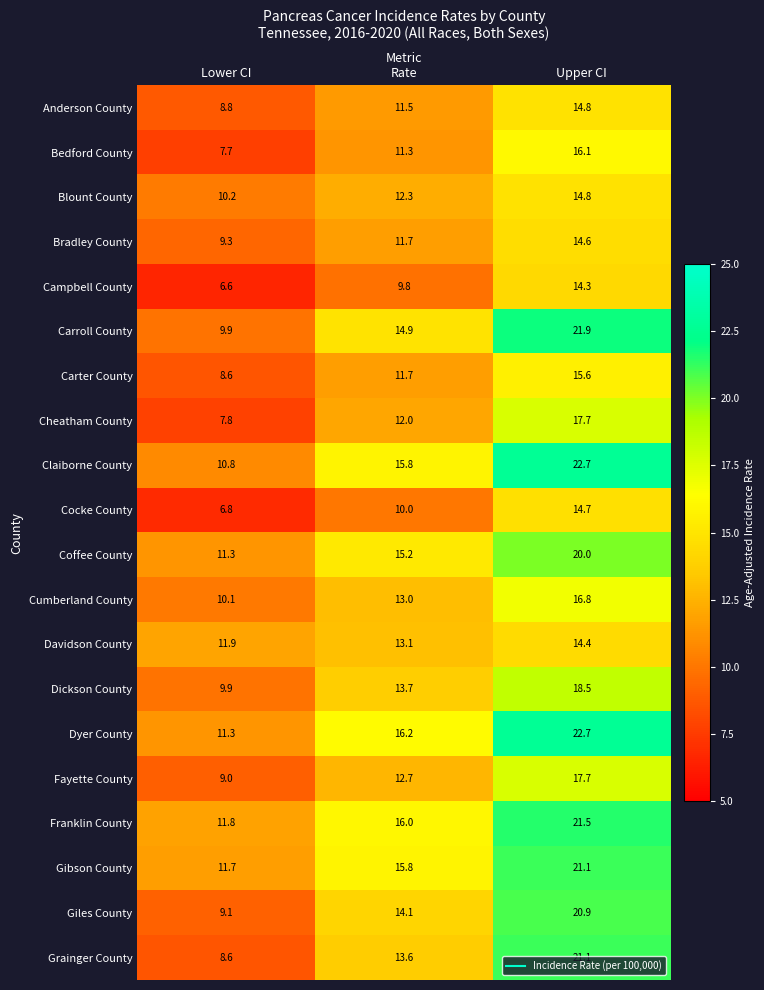

The value of Giles County at Lower CI is 14.2. True or false?

False